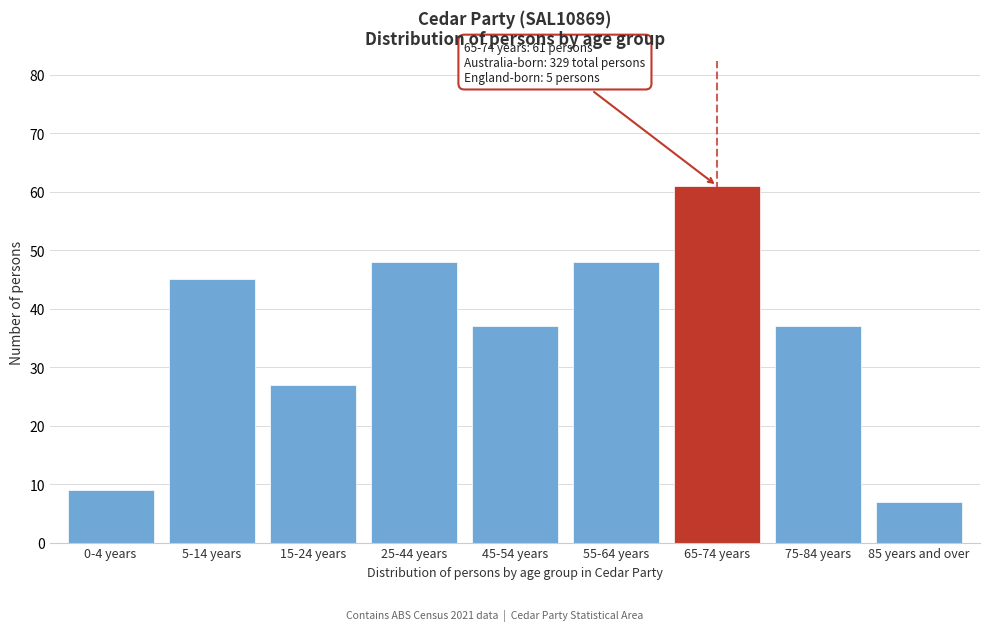

Reading right to left, transcribe all the data shown in this chart.

85 years and over=7	75-84 years=37	65-74 years=61	55-64 years=48	45-54 years=37	25-44 years=48	15-24 years=27	5-14 years=45	0-4 years=9